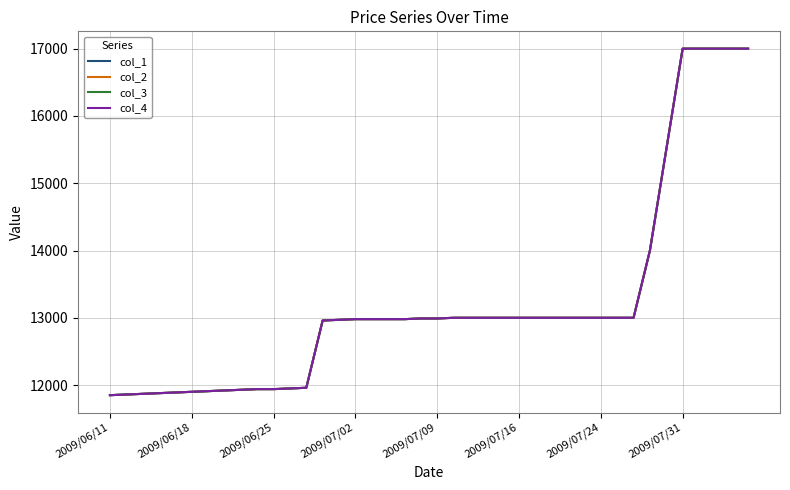

Does the chart have visible grid lines?

Yes